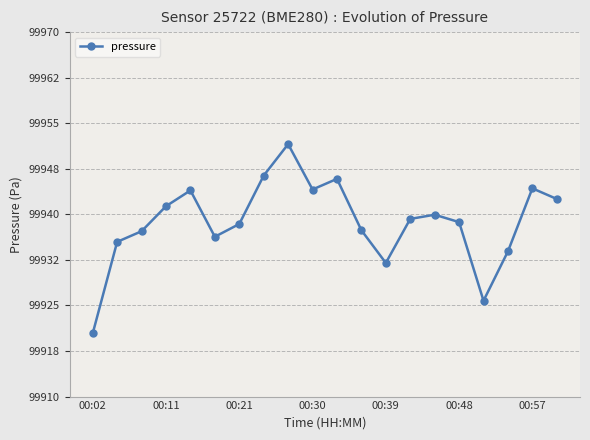

What is the maximum value shown in the chart?

99951.6